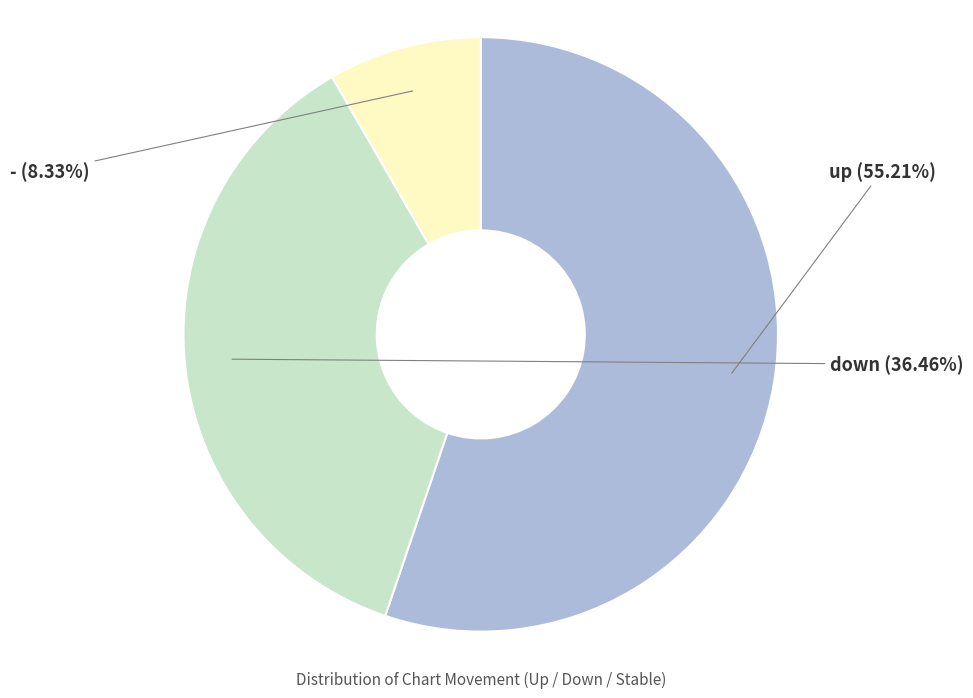

To the nearest percent, what is the average slice percentage?

33%